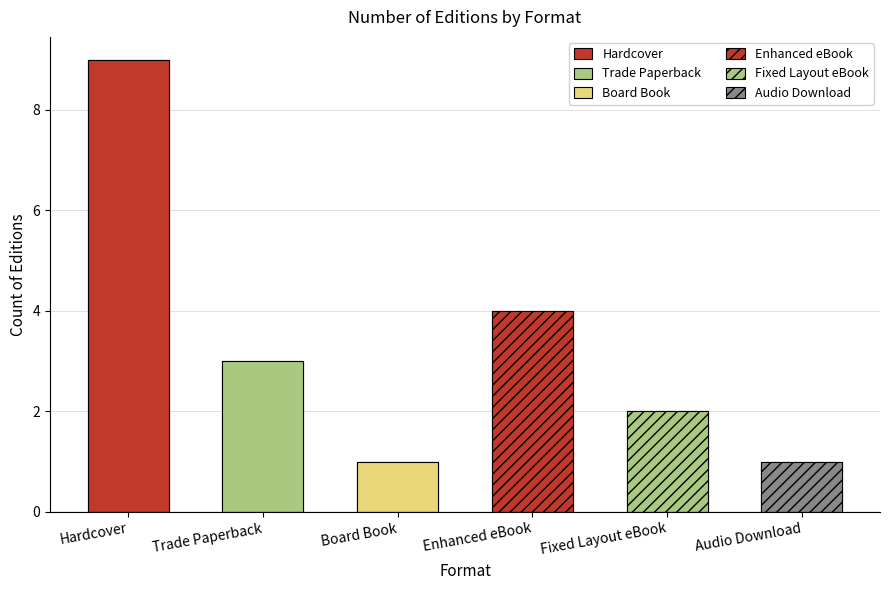

Reading left to right, list all the values displayed in this chart.

Hardcover=9	Trade Paperback=3	Board Book=1	Enhanced eBook=4	Fixed Layout eBook=2	Audio Download=1